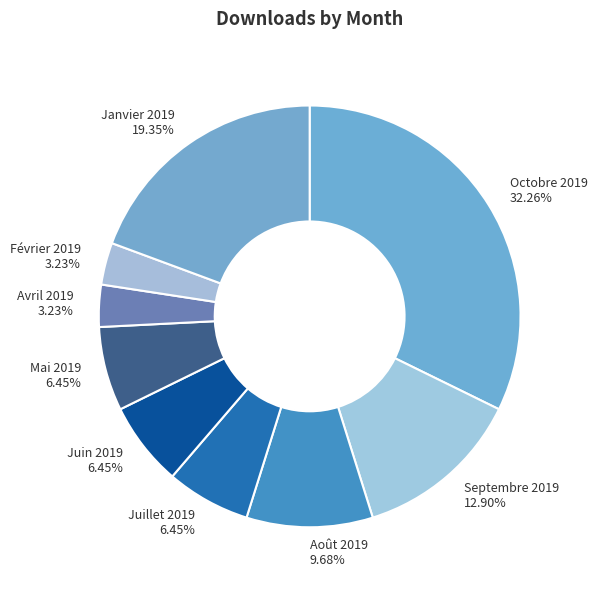

To the nearest percent, what portion does Mai 2019 represent?

6%